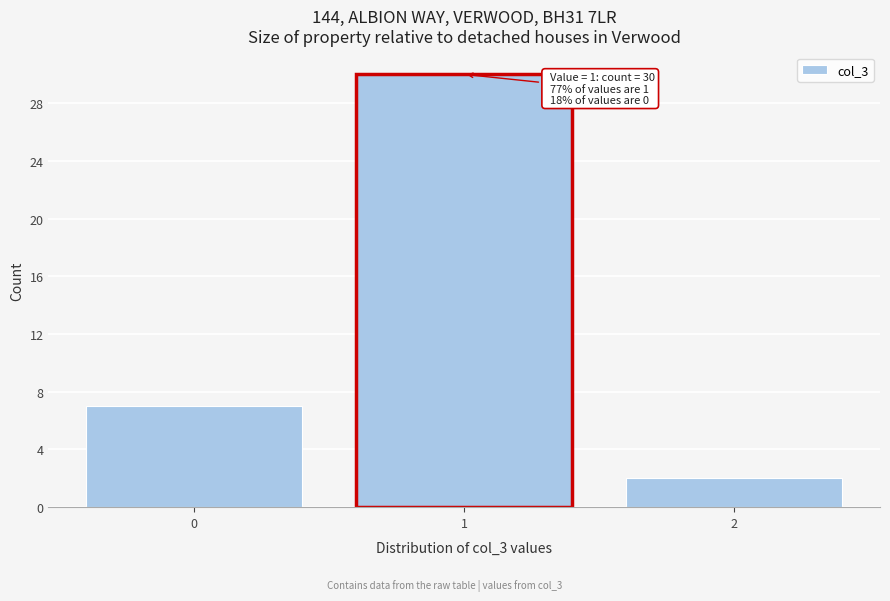

Reading left to right, what are all the values shown in this chart?

0=7	1=30	2=2